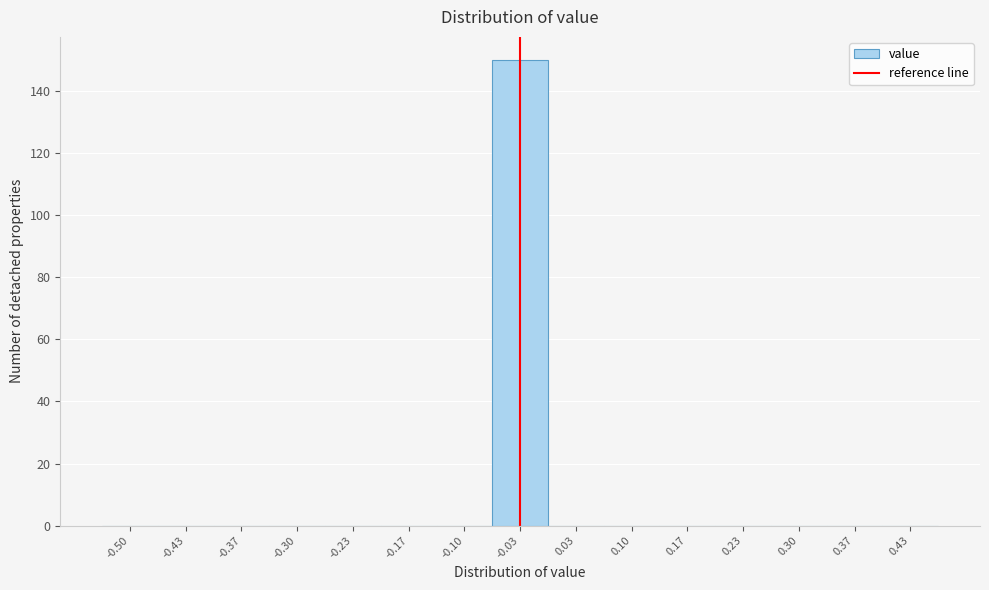

Reading right to left, what are all the values shown in this chart?

0.43=0	0.37=0	0.30=0	0.23=0	0.17=0	0.10=0	0.03=0	-0.03=150	-0.10=0	-0.17=0	-0.23=0	-0.30=0	-0.37=0	-0.43=0	-0.50=0